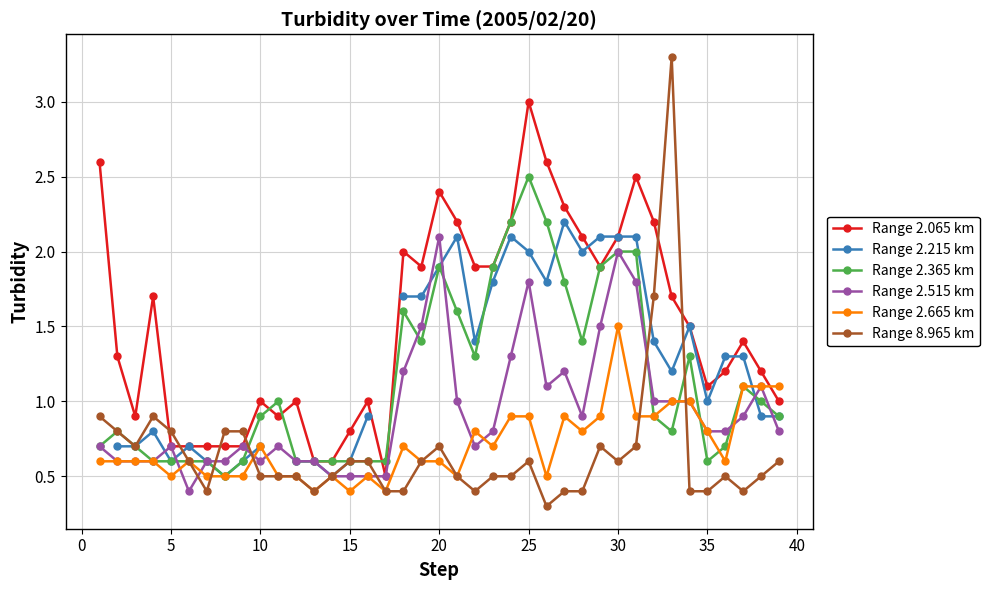

What is the maximum value for Range 2.365 km?

2.5